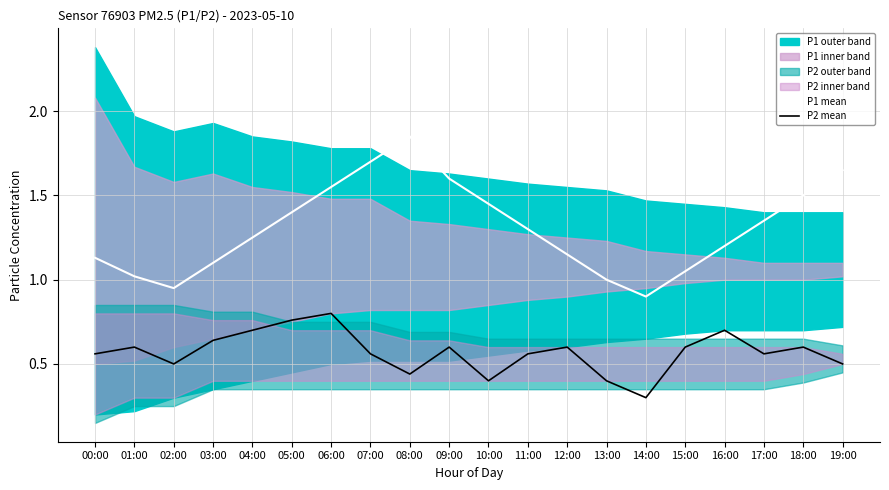

True or false: P1 mean and P2 mean intersect in this chart.

False